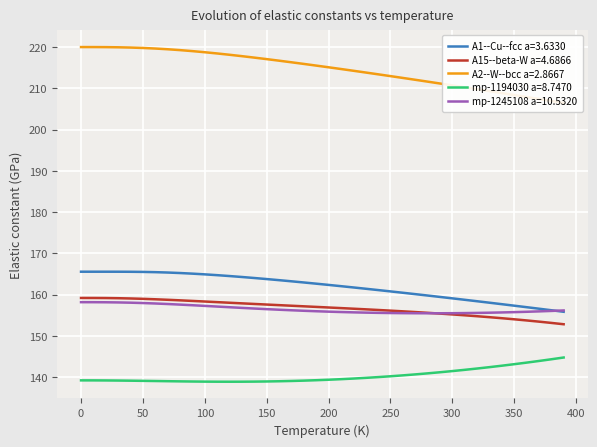

True or false: mp-1194030 a=8.7470 and A1--Cu--fcc a=3.6330 cross at least once.

False